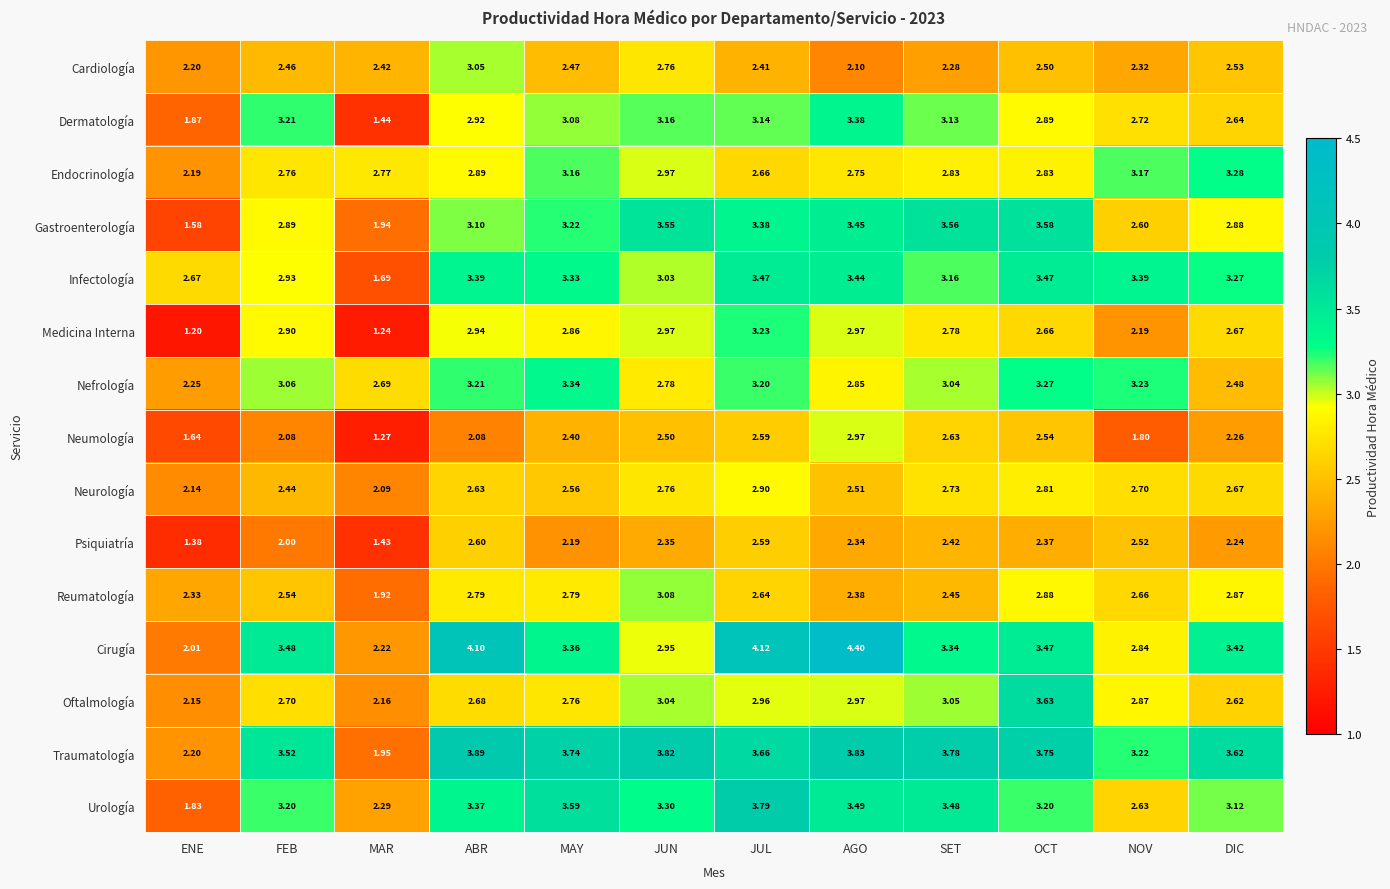

Which label corresponds to the smallest value in the chart?

ENE